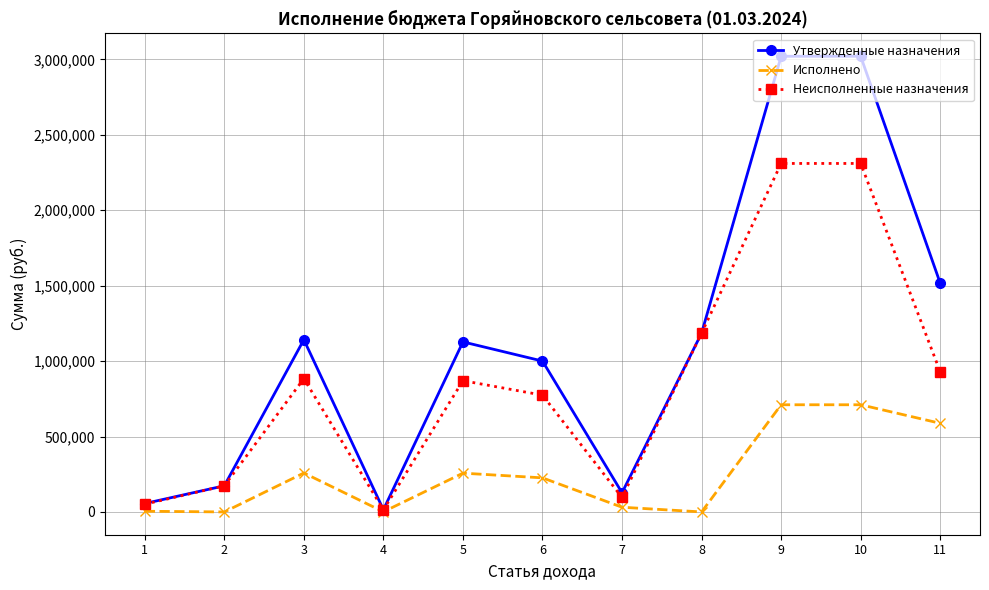

What is the greatest value displayed?

3020361.0